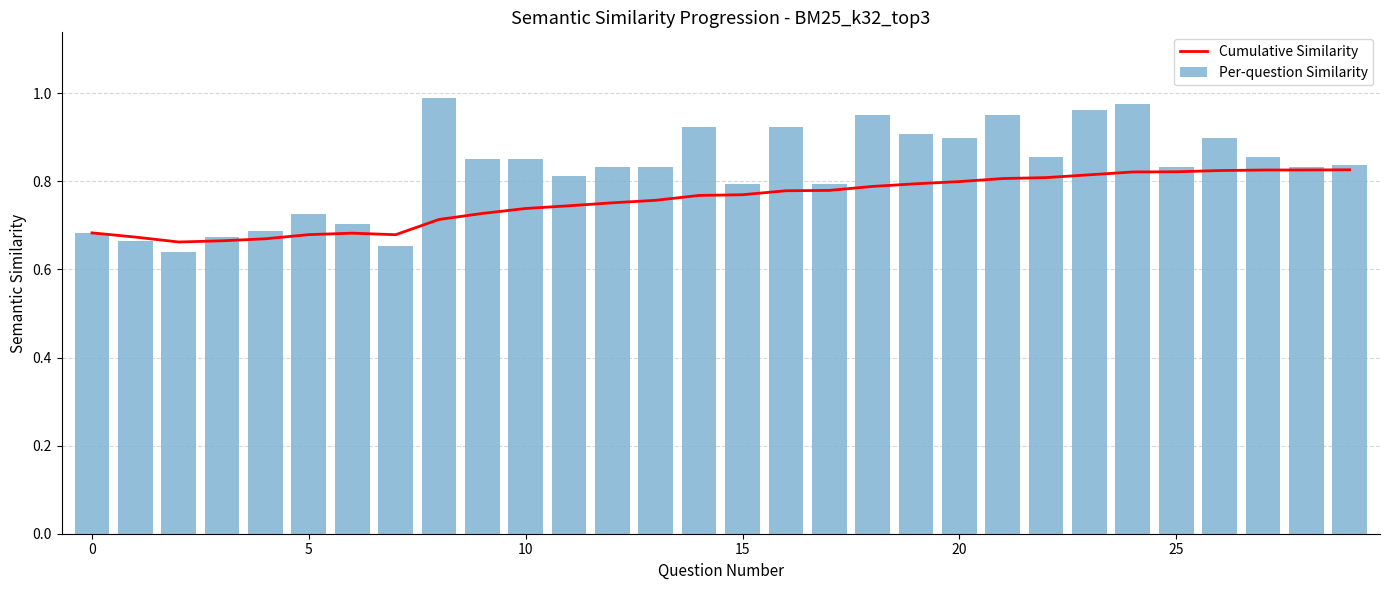

Rank the series by their average value, from lowest to highest.

Cumulative Similarity, Per-question Similarity